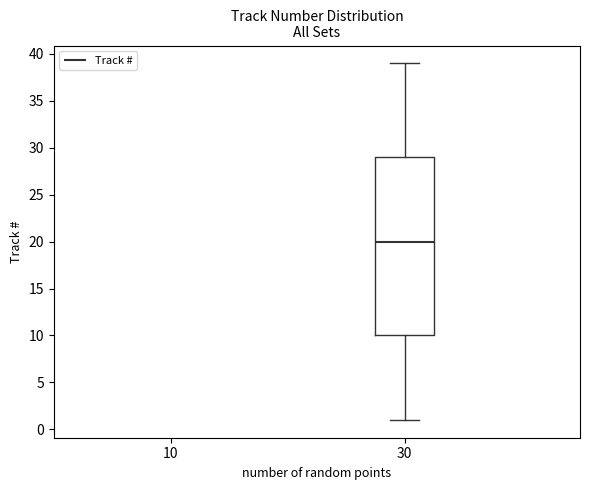

Where does the median line of the box at x = 30 sit on the y-axis? The values are not printed on the chart, so give them approximately, as read against the axis.

20